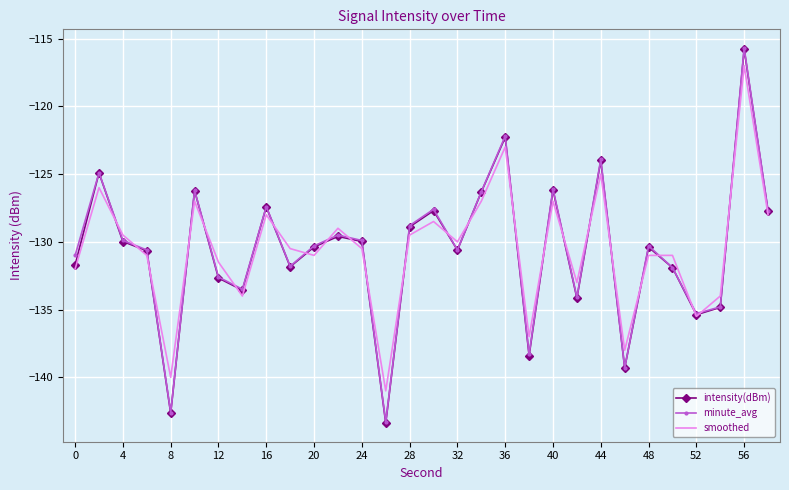

Which series has the widest spread of values?

minute_avg